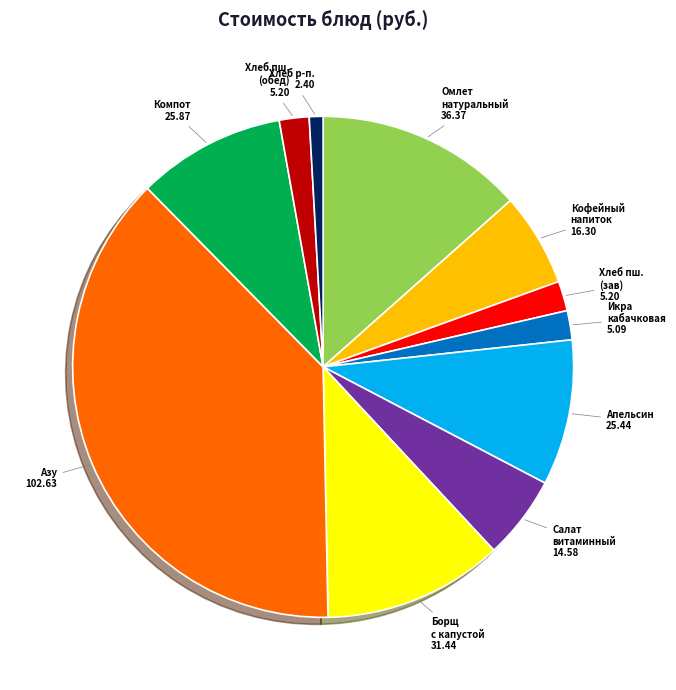

Is there a majority slice in this chart?

No